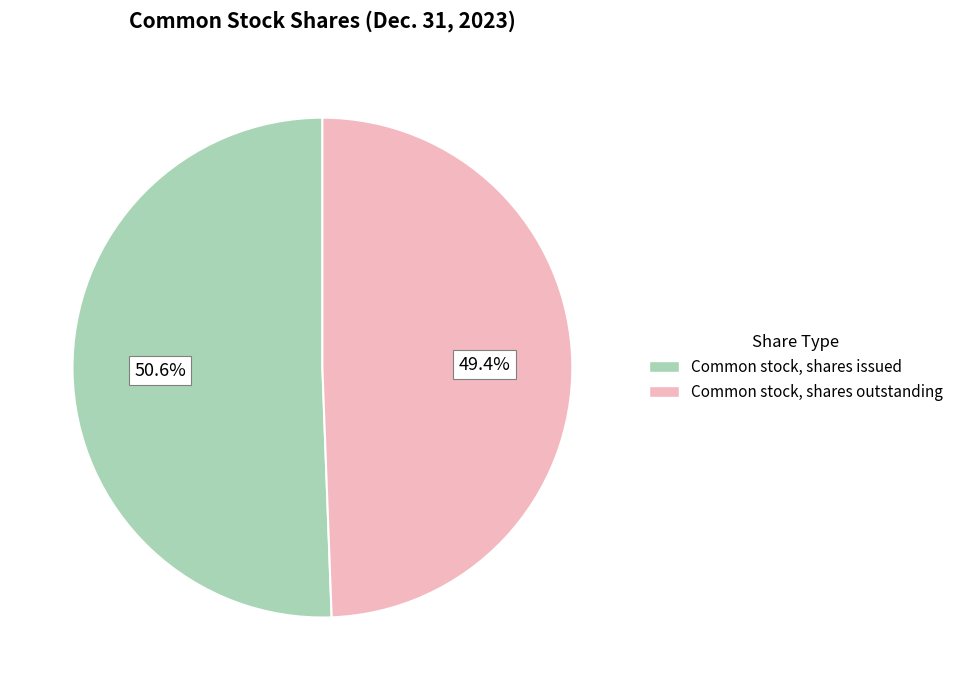

To the nearest percent, what percentage of the pie is Common stock, shares issued?

51%